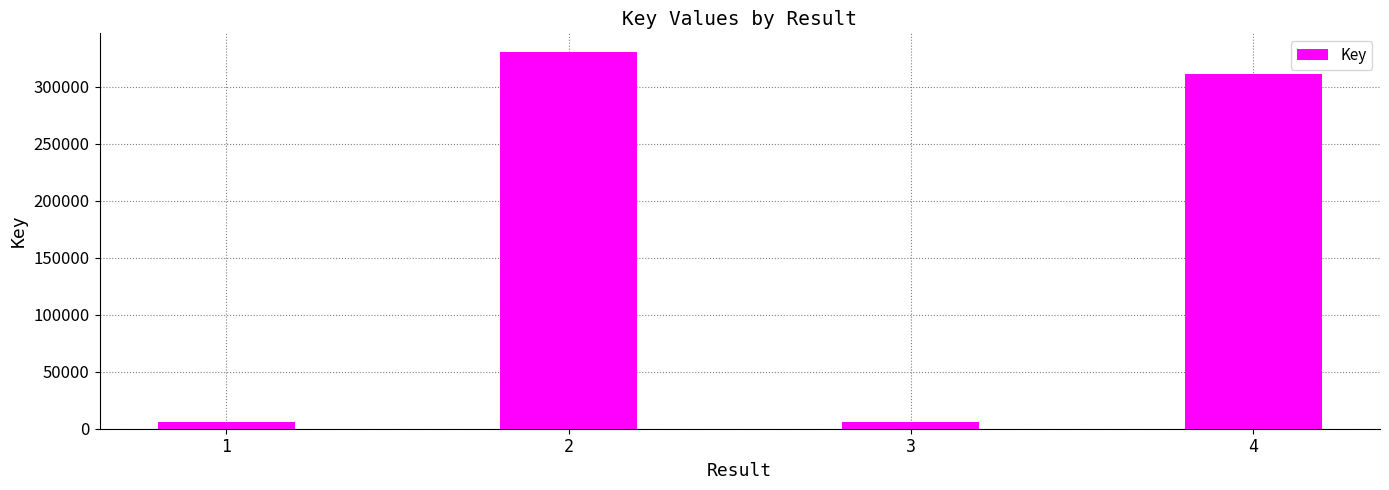

Where is the data nearest to the value 168019?

4